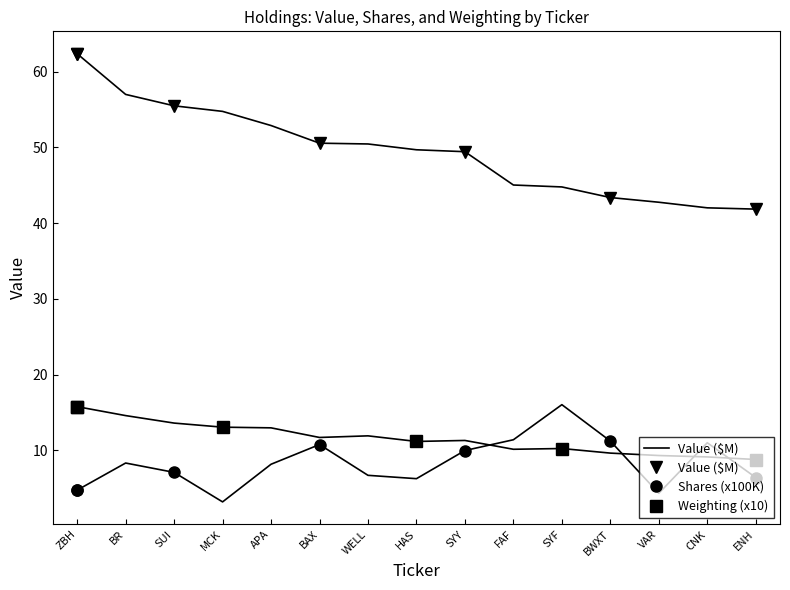

What is the label of the 4th point from the left?

MCK